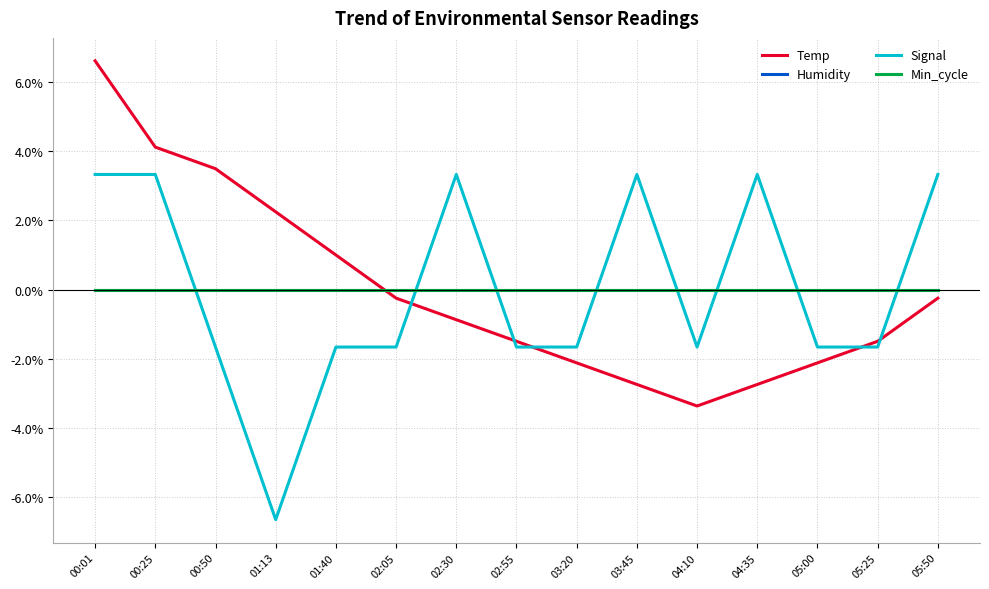

Is this an area chart (filled region under the line)?

No